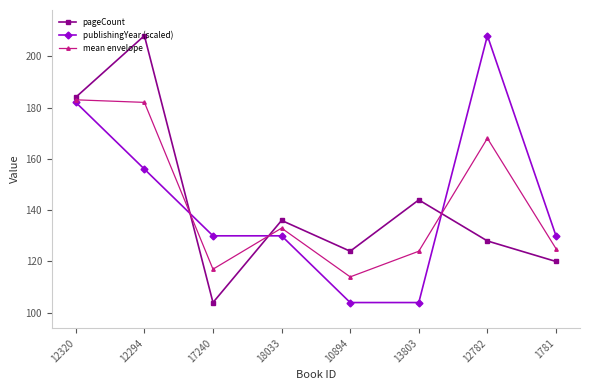

What is the spread (max minus min) of values at 18033?

6